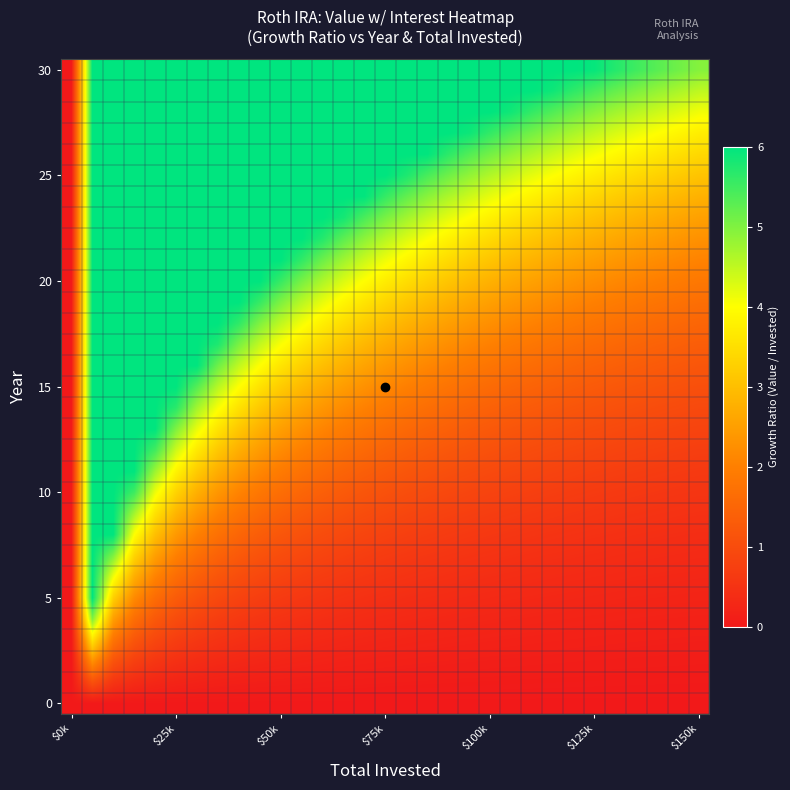

How many distinct data groups are displayed?

31